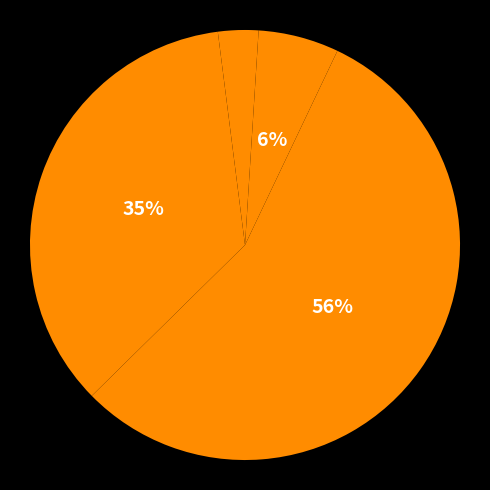

Is there a majority slice in this chart?

Yes